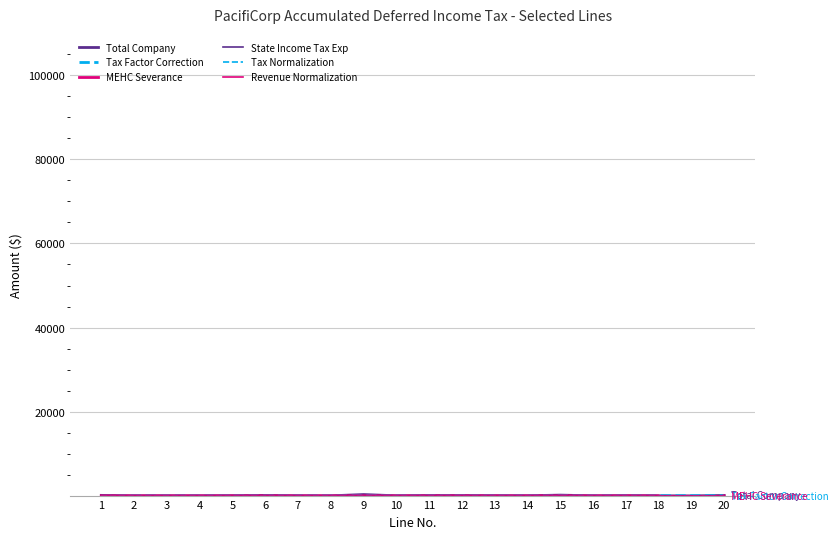

What are all the series names shown in the legend?

Total Company, Tax Factor Correction, MEHC Severance, State Income Tax Exp, Tax Normalization, Revenue Normalization